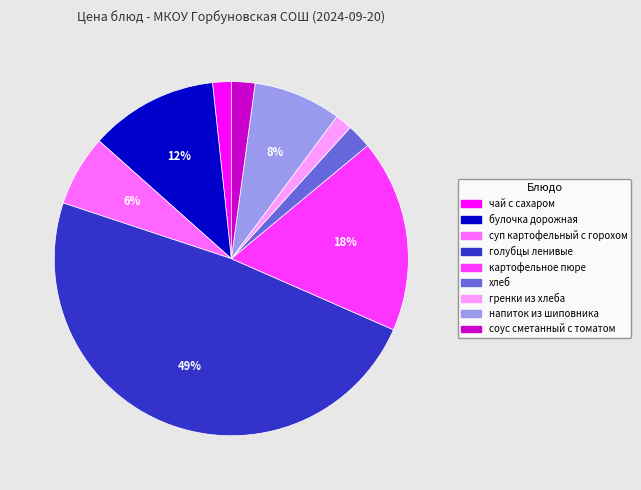

To the nearest percent, what is the difference between the соус сметанный с томатом and напиток из шиповника slice percentages?

6%